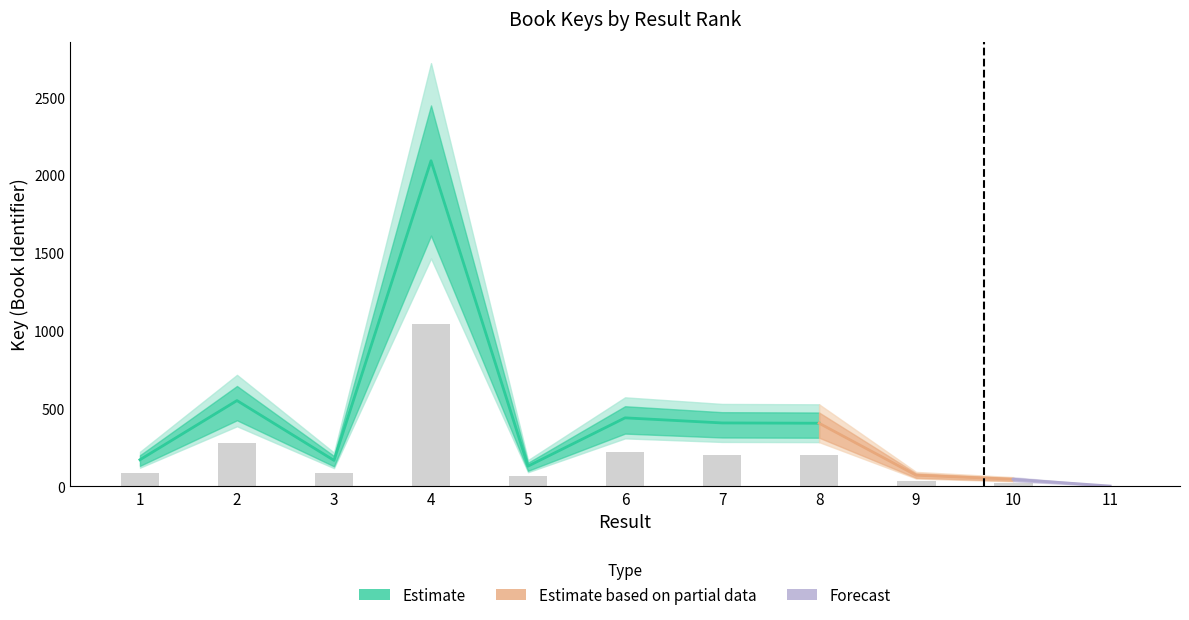

What is the average value?

203.7